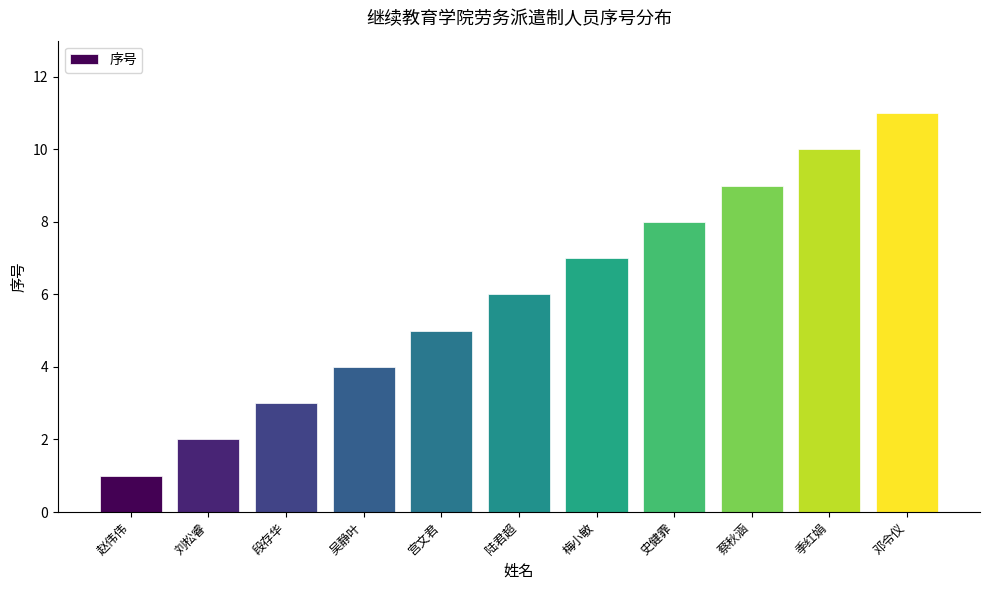

The chart shows a value of 1 at 段存华. True or false?

False